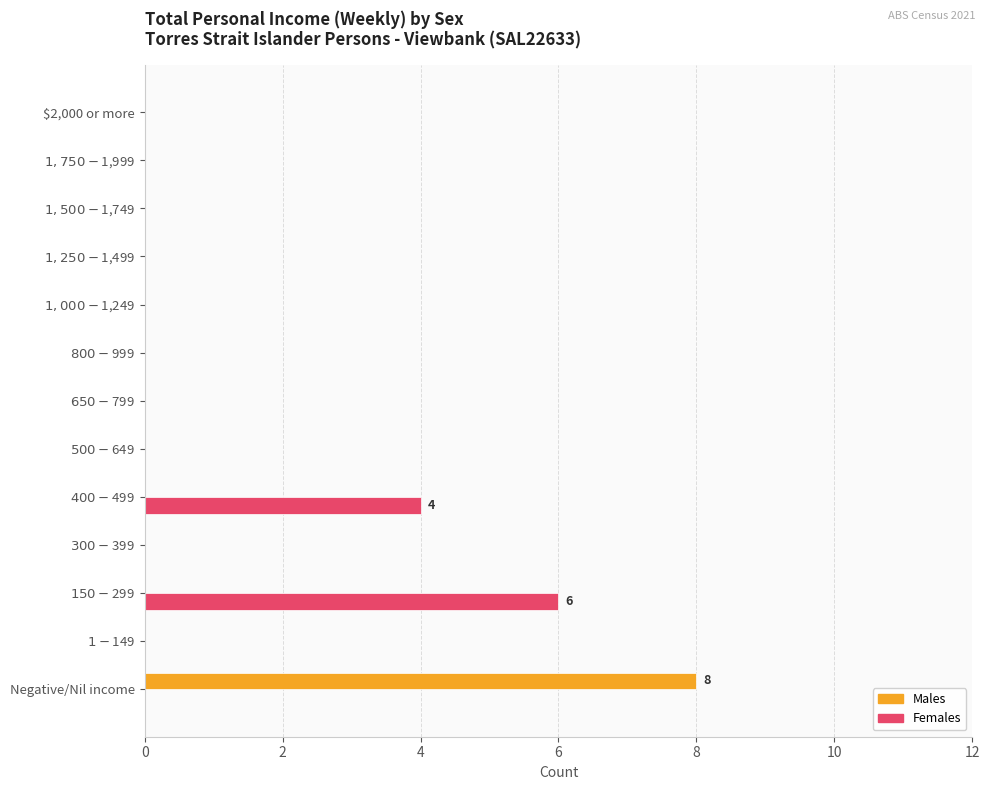

What is the maximum value shown in the chart?

8